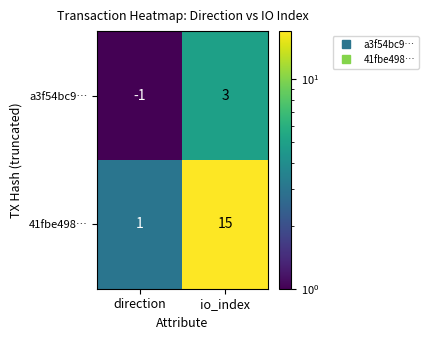

Where is 41fbe498… nearest to the value 8?

direction